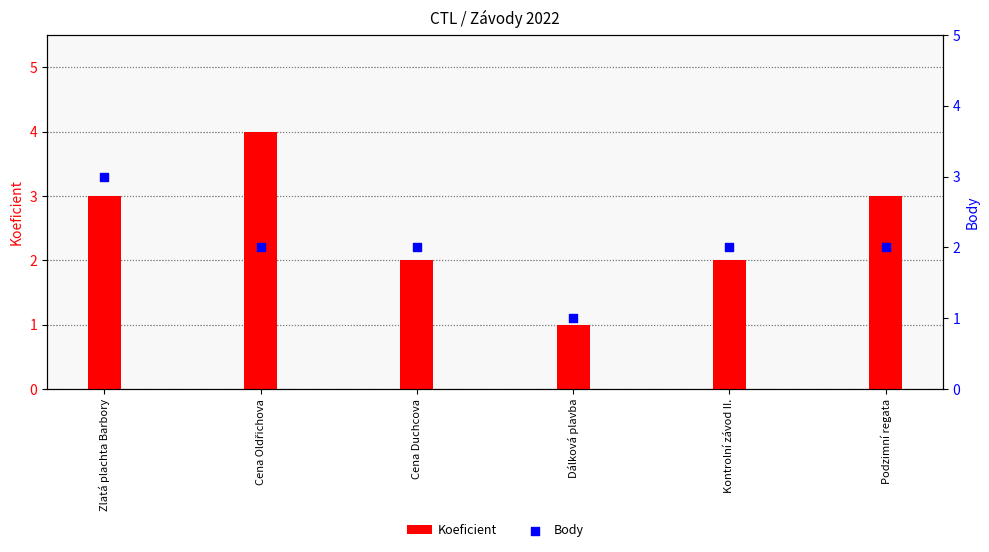

Which series contains the lowest Y value?

Koeficient